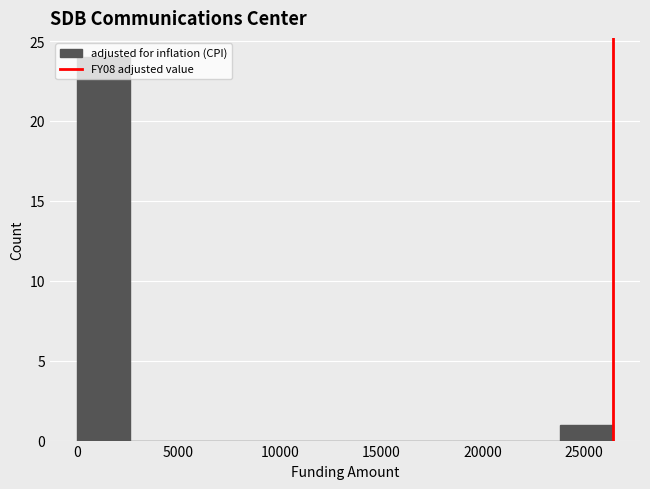

Reading left to right, list every bar in this chart as the range it spans on the x-axis followed by its height. Neither the bar edges nor the heights are printed on the chart, so give them approximately, as read against the axes.

0 to 2500: 24
2500 to 5500: 0
5500 to 8000: 0
8000 to 10500: 0
10500 to 13000: 0
13000 to 16000: 0
16000 to 18500: 0
18500 to 21000: 0
21000 to 24000: 0
24000 to 26500: 1